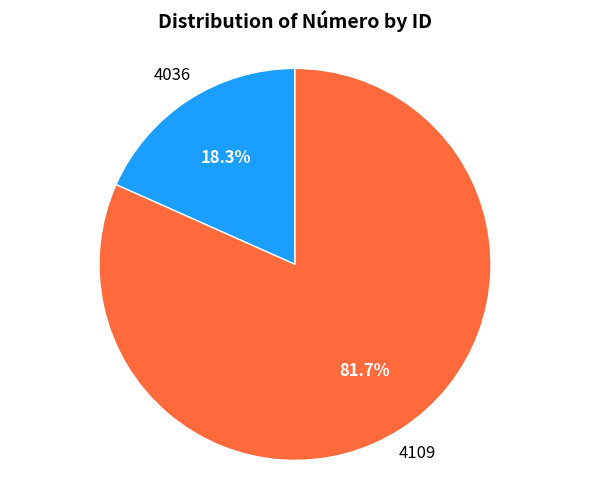

Does any single category account for the majority?

Yes